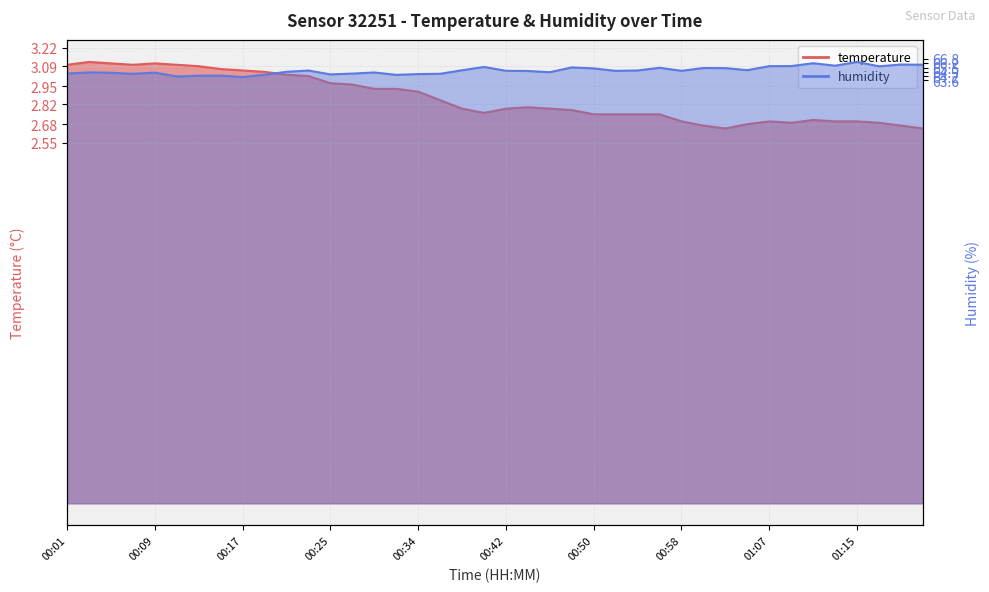

Where is humidity nearest to the value 65?

00:44